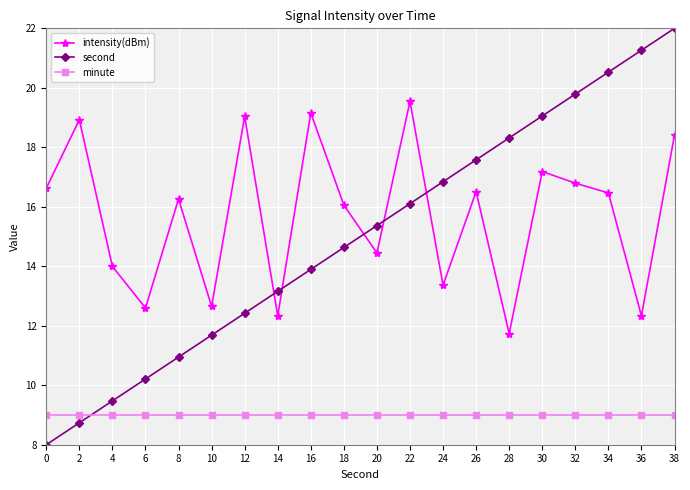

How many data points in second are above 15?

10